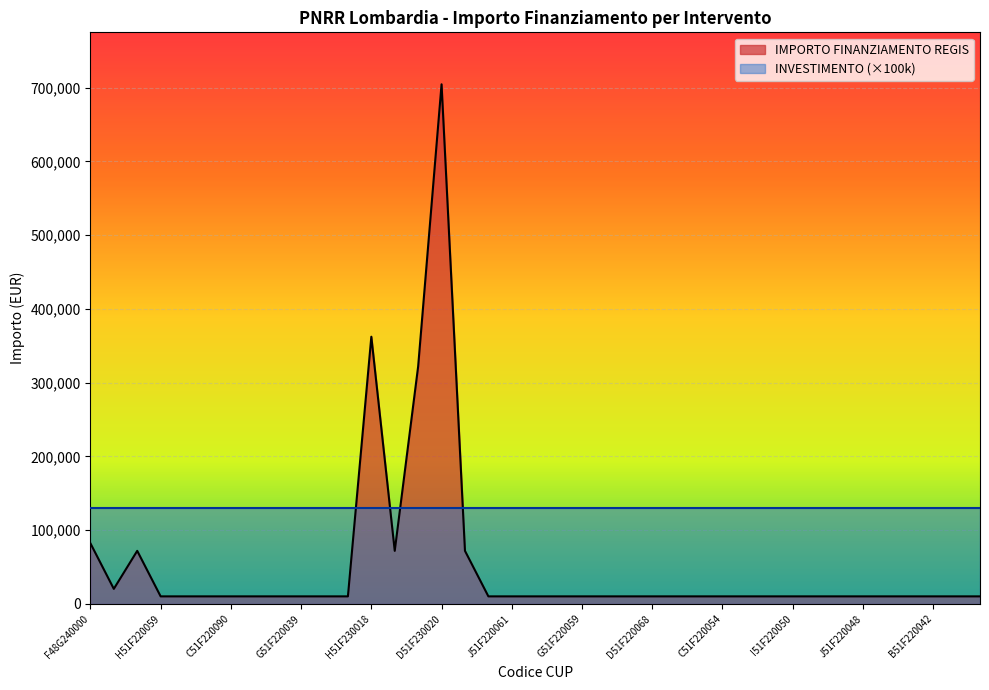

Which series has the largest range (max minus min)?

IMPORTO FINANZIAMENTO REGIS